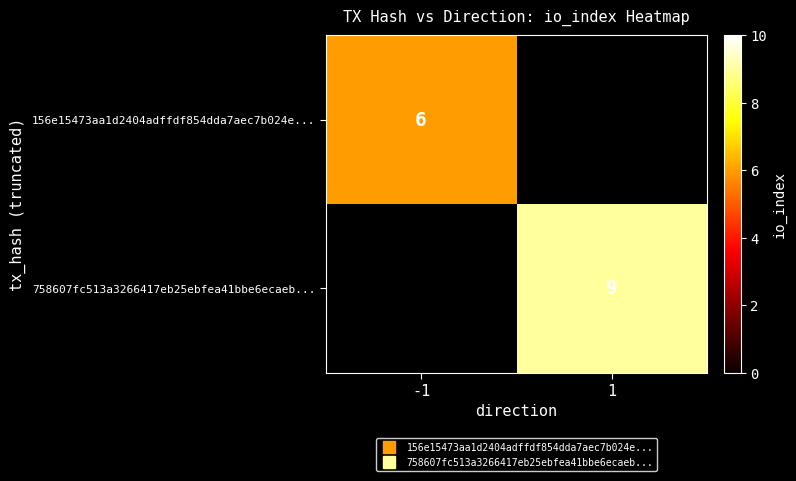

True or false: 758607fc513a3266417eb25ebfea41bbe6ecaeb... has a value of 9.0 at 1.

True